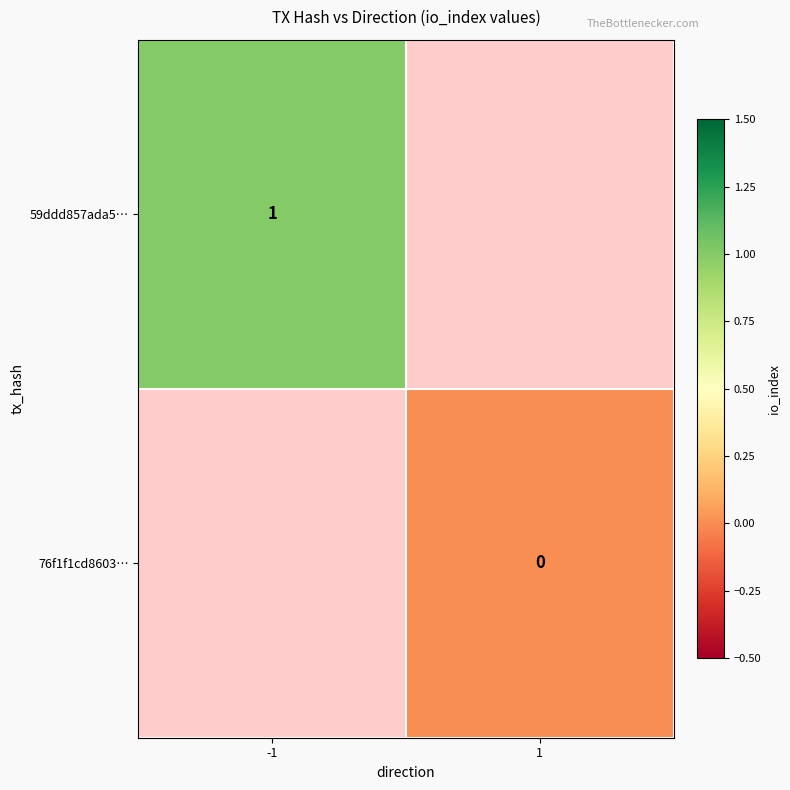

Between -1 and 1, which is larger?

1